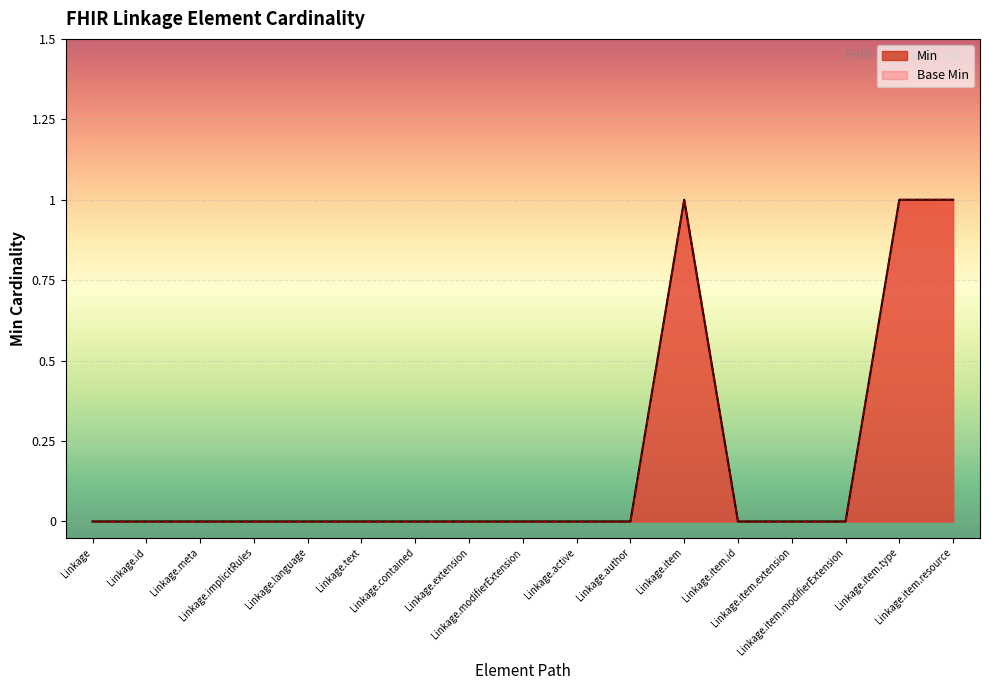

At which category does Base Min reach its first local peak?

Linkage.item